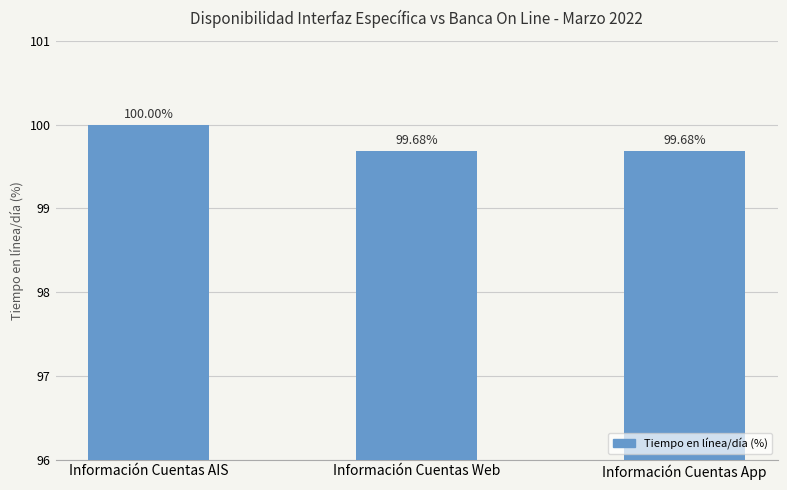

The value at Información Cuentas App is 99.7. True or false?

True